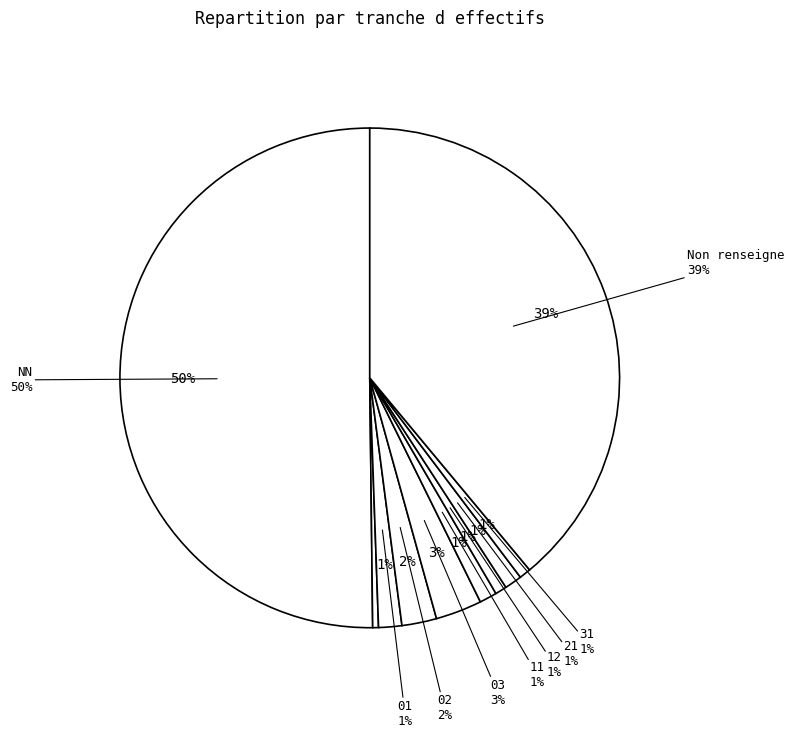

Does 31 represent more than half of the total?

No